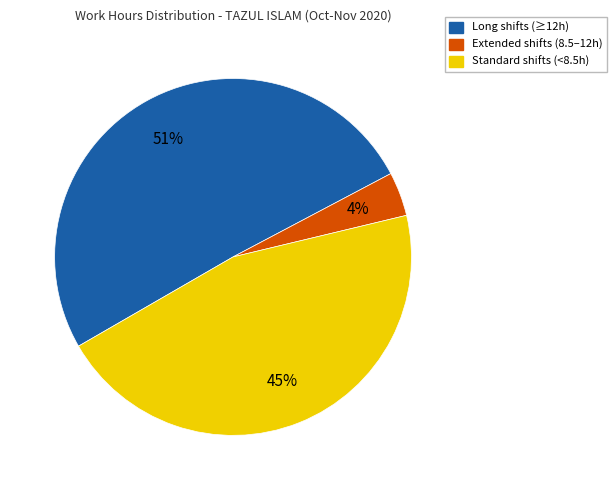

To the nearest percent, what is the average slice percentage?

33%